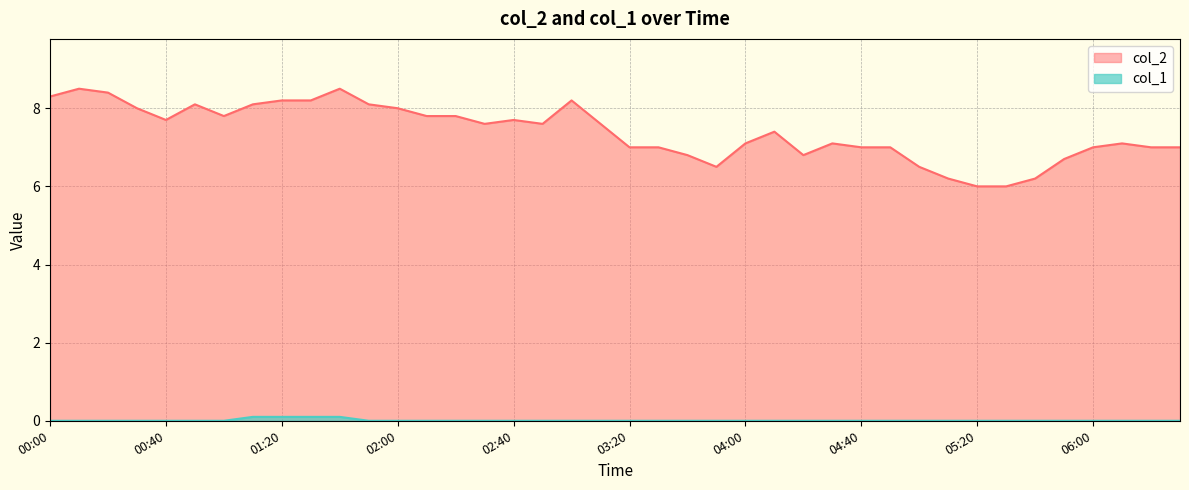

At how many categories does at least one series exceed 3?

40